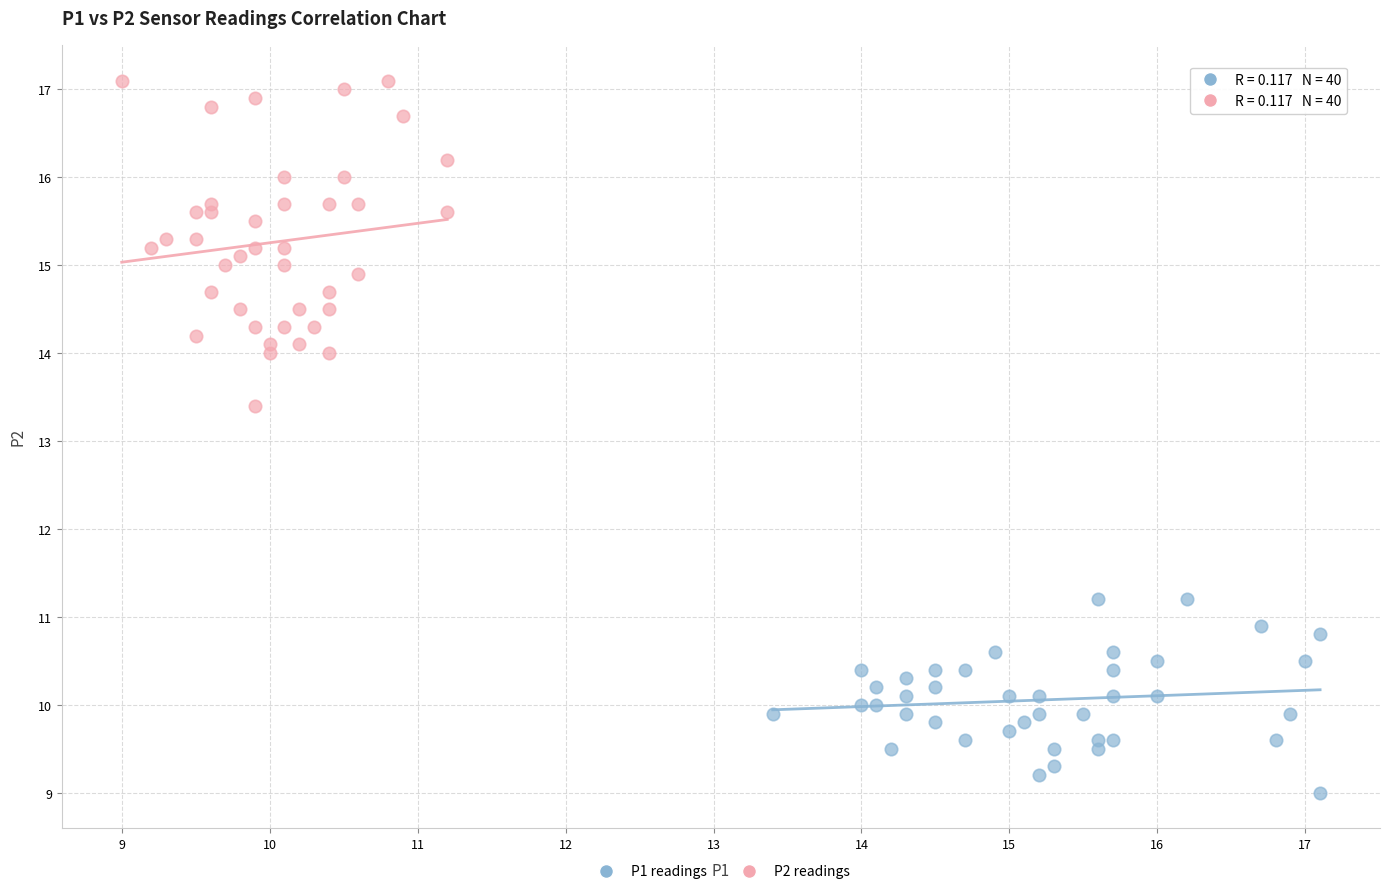

Which series reaches the minimum Y coordinate?

P1 readings